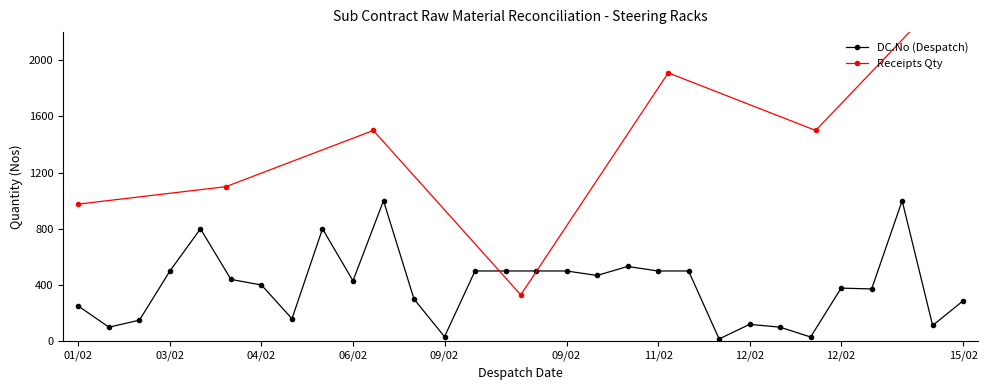

Rank the categories by value from lowest to highest.

12/02, 12/02, 09/02, 02/02, 12/02, 15/02, 12/02, 02/02, 04/02, 01/02, 15/02, 07/02, 12/02, 12/02, 04/02, 06/02, 04/02, 11/02, 03/02, 09/02, 09/02, 09/02, 09/02, 11/02, 11/02, 11/02, 03/02, 05/02, 07/02, 14/02